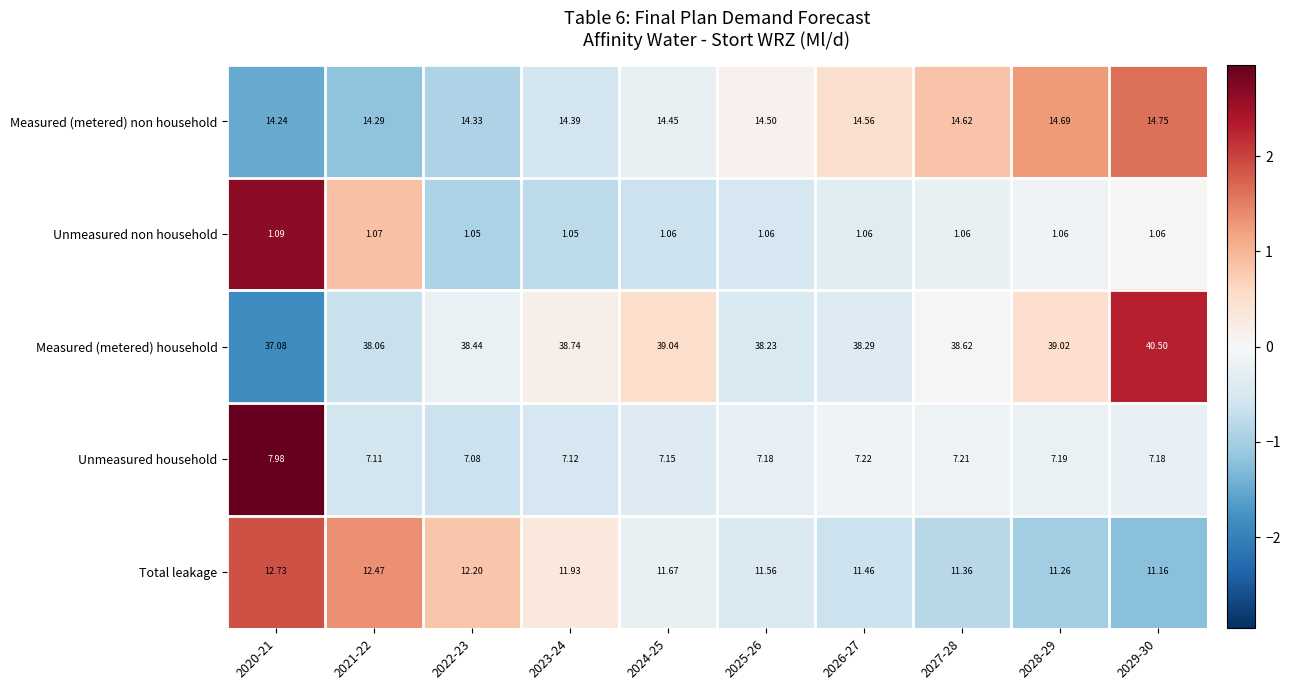

Rank the series at 2029-30 from lowest to highest value.

Unmeasured non household, Unmeasured household, Total leakage, Measured (metered) non household, Measured (metered) household